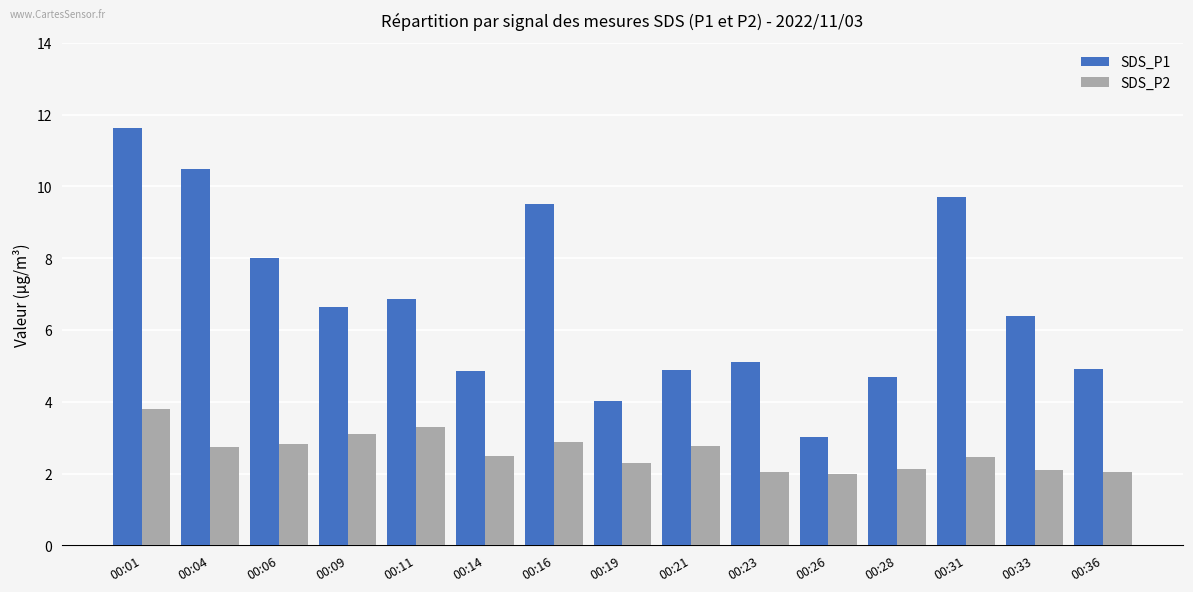

What is the sum of the SDS_P1 values at 00:23 and 00:19?

9.1